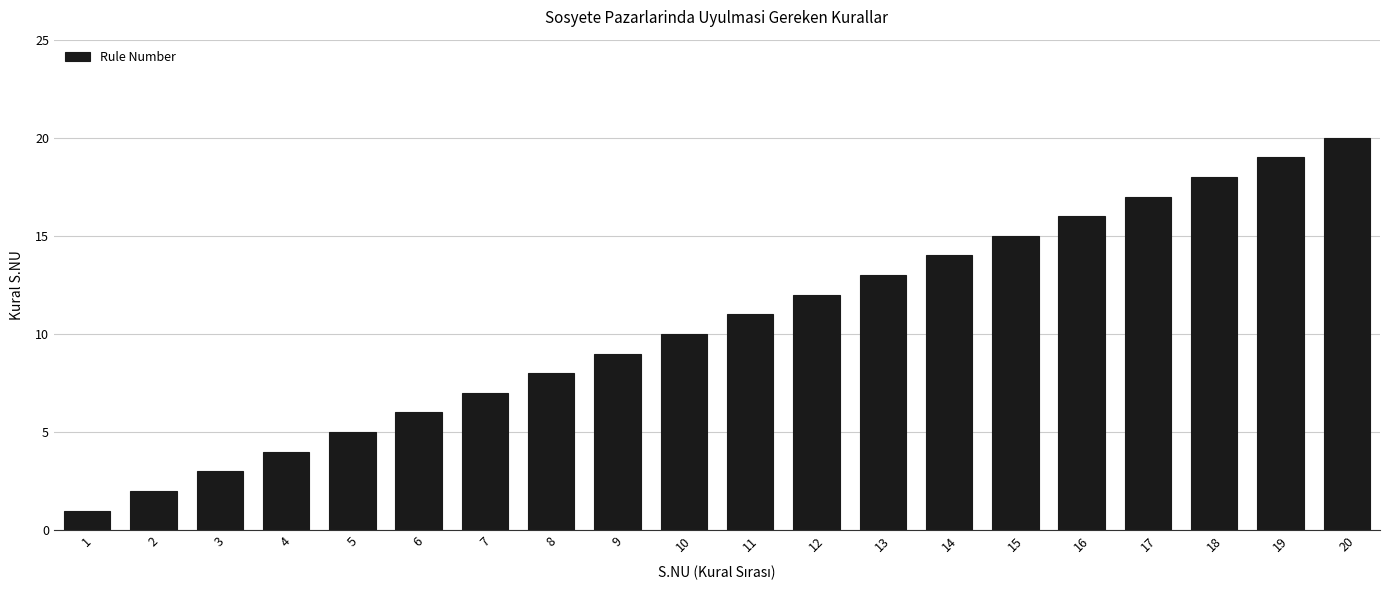

The value at 5 is 5. True or false?

True